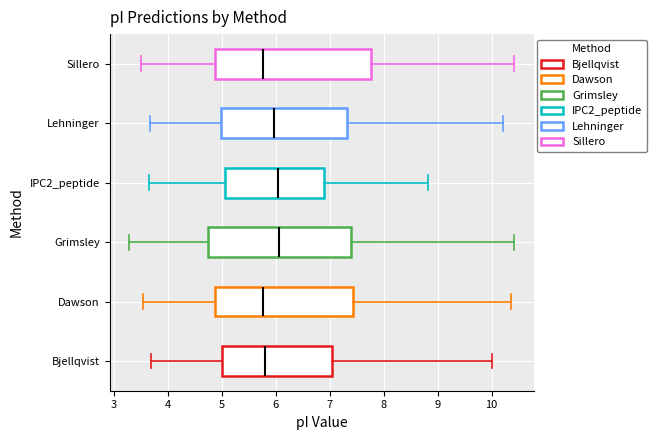

Comparing the boxes themselves (not the whiskers), which one is the widest?

Sillero